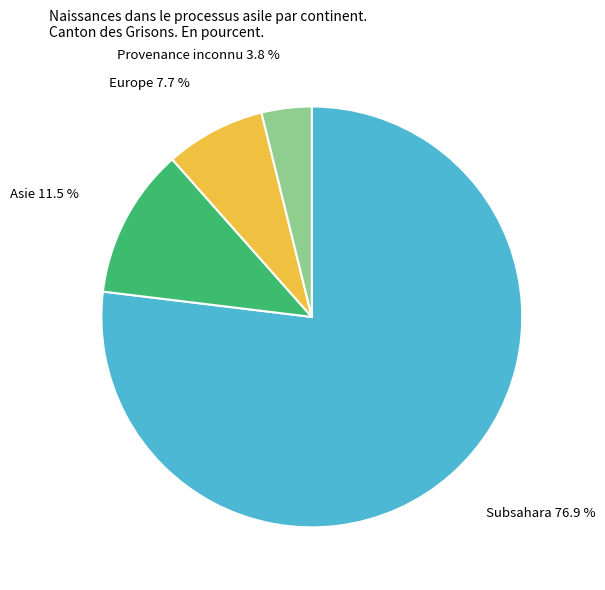

Is there a majority slice in this chart?

Yes